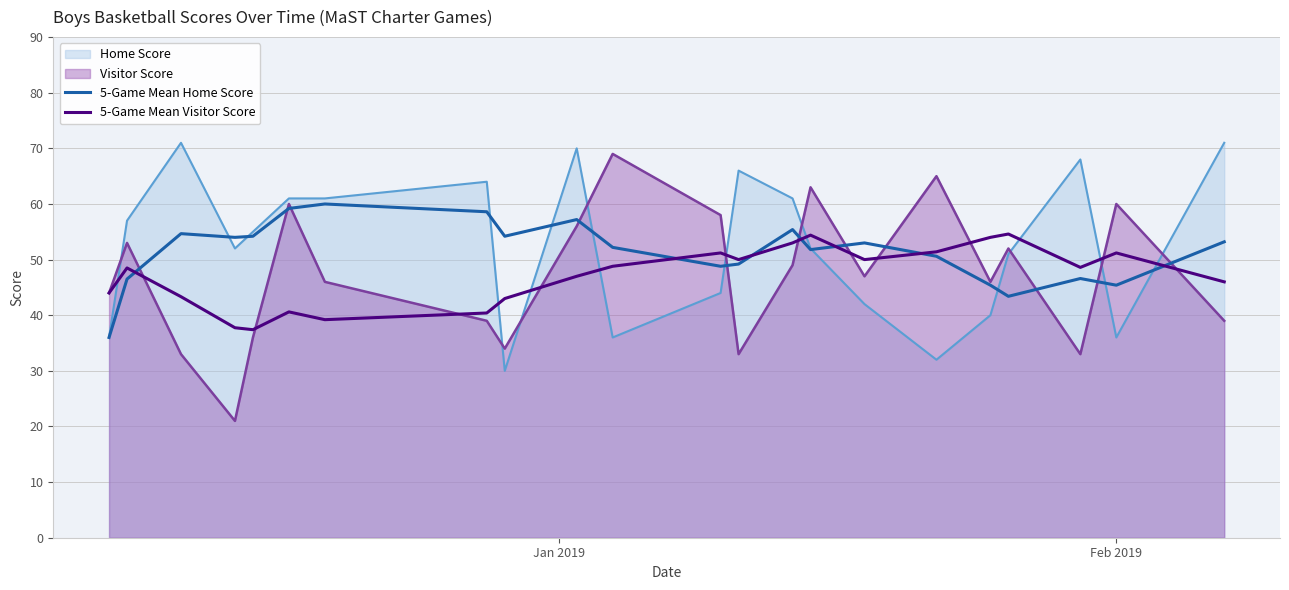

What is the minimum value for Visitor Score?

21.0